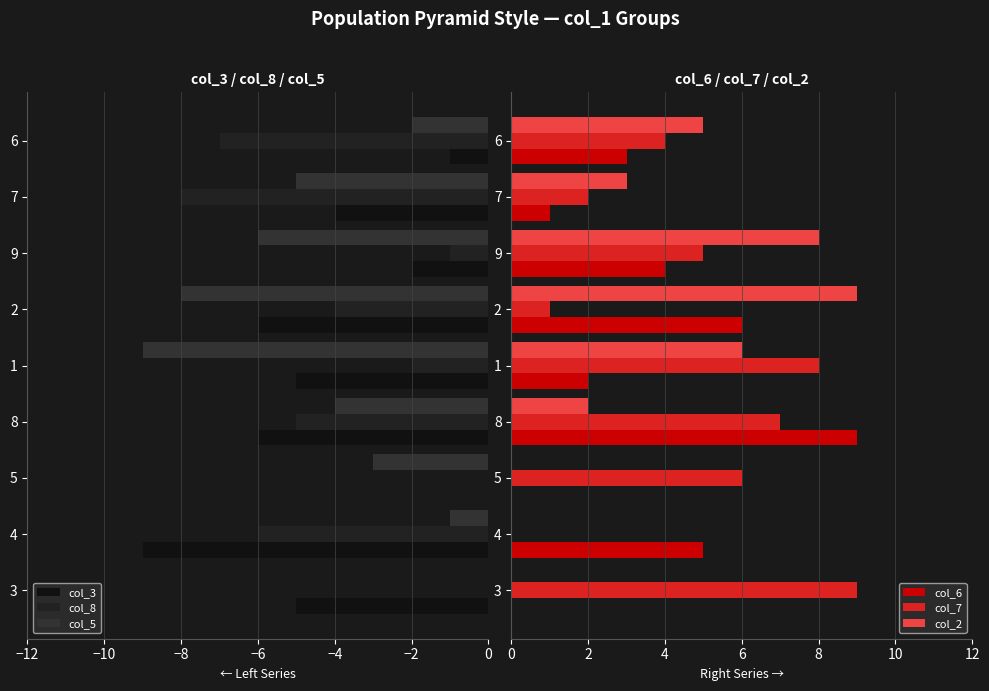

How many data points in col_8 are above -4?

4